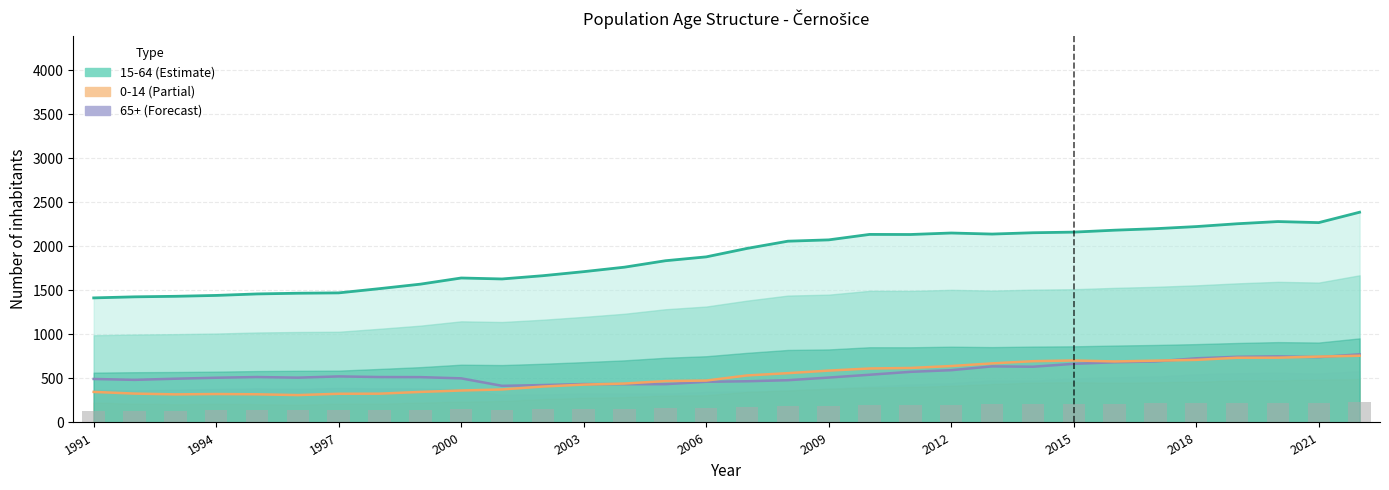

What is the change in value from 2015 to 13?

+12.5